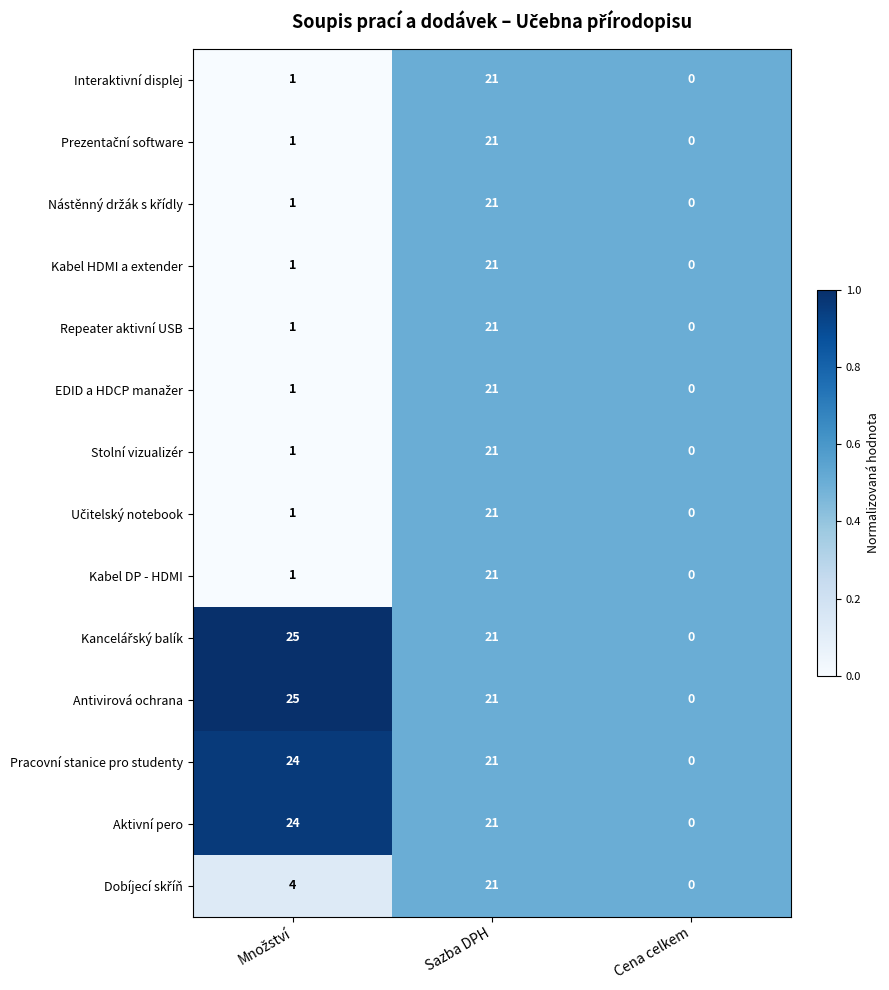

At which category is the sum across all series the highest?

Sazba DPH